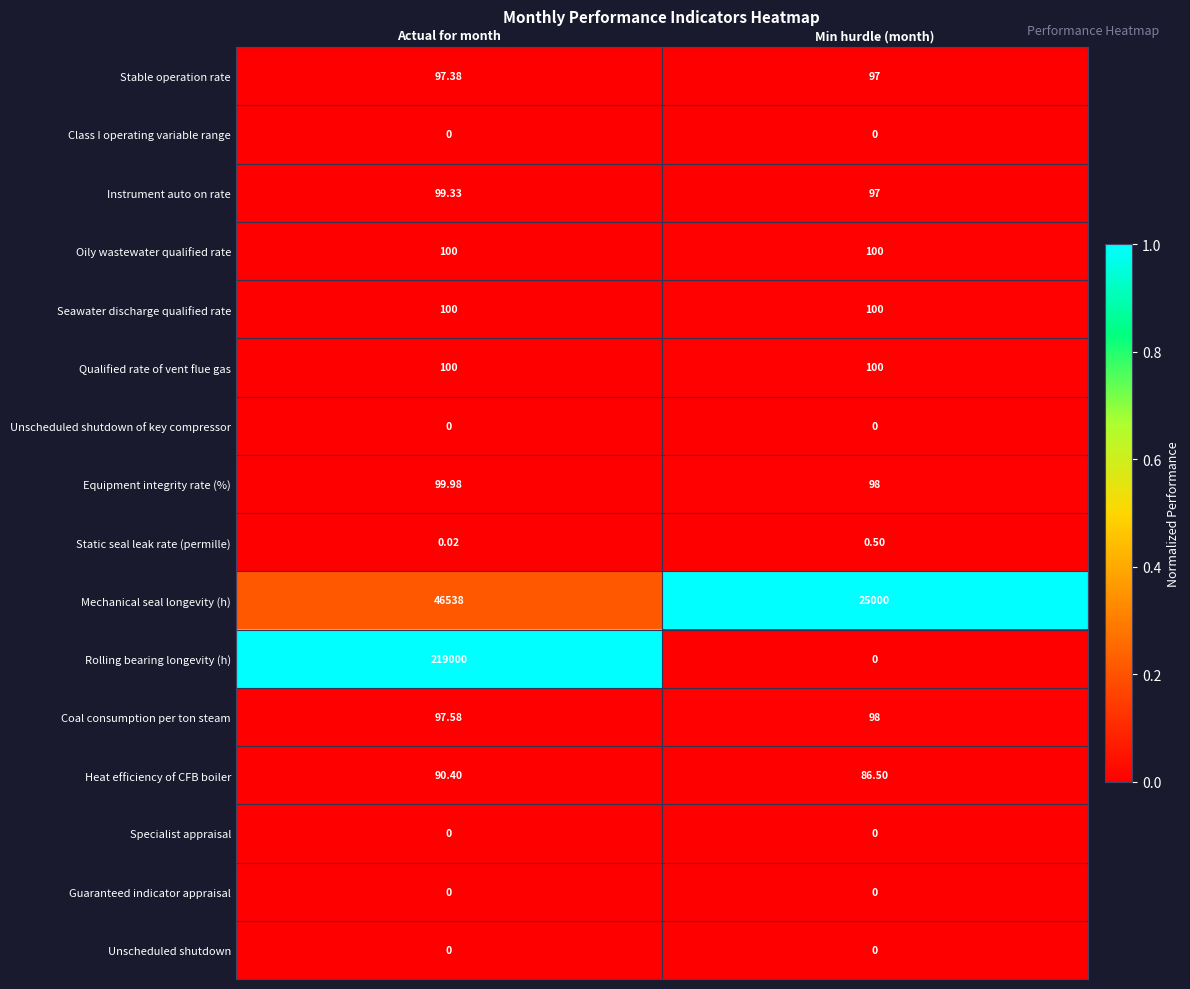

Where is Instrument auto on rate nearest to the value 98?

Min hurdle (month)